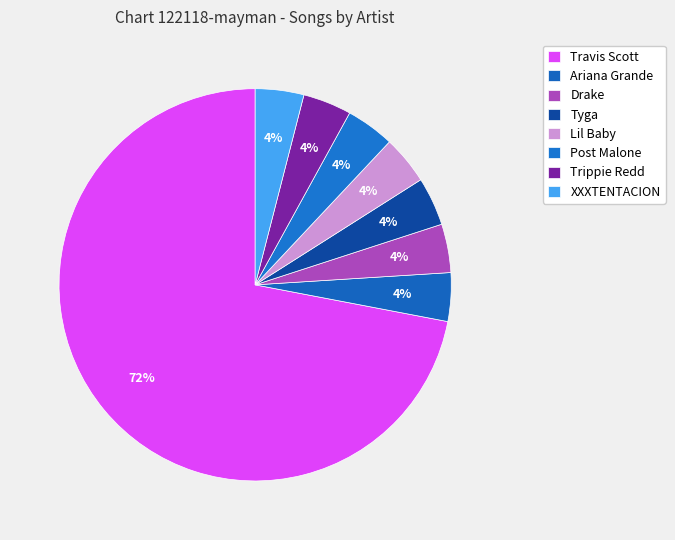

To the nearest percent, what portion does Drake represent?

4%